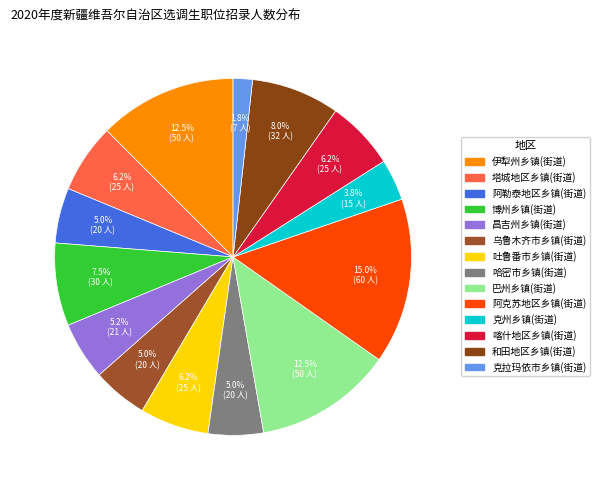

To the nearest percent, what percentage of the pie is 克拉玛依市乡镇(街道)?

2%